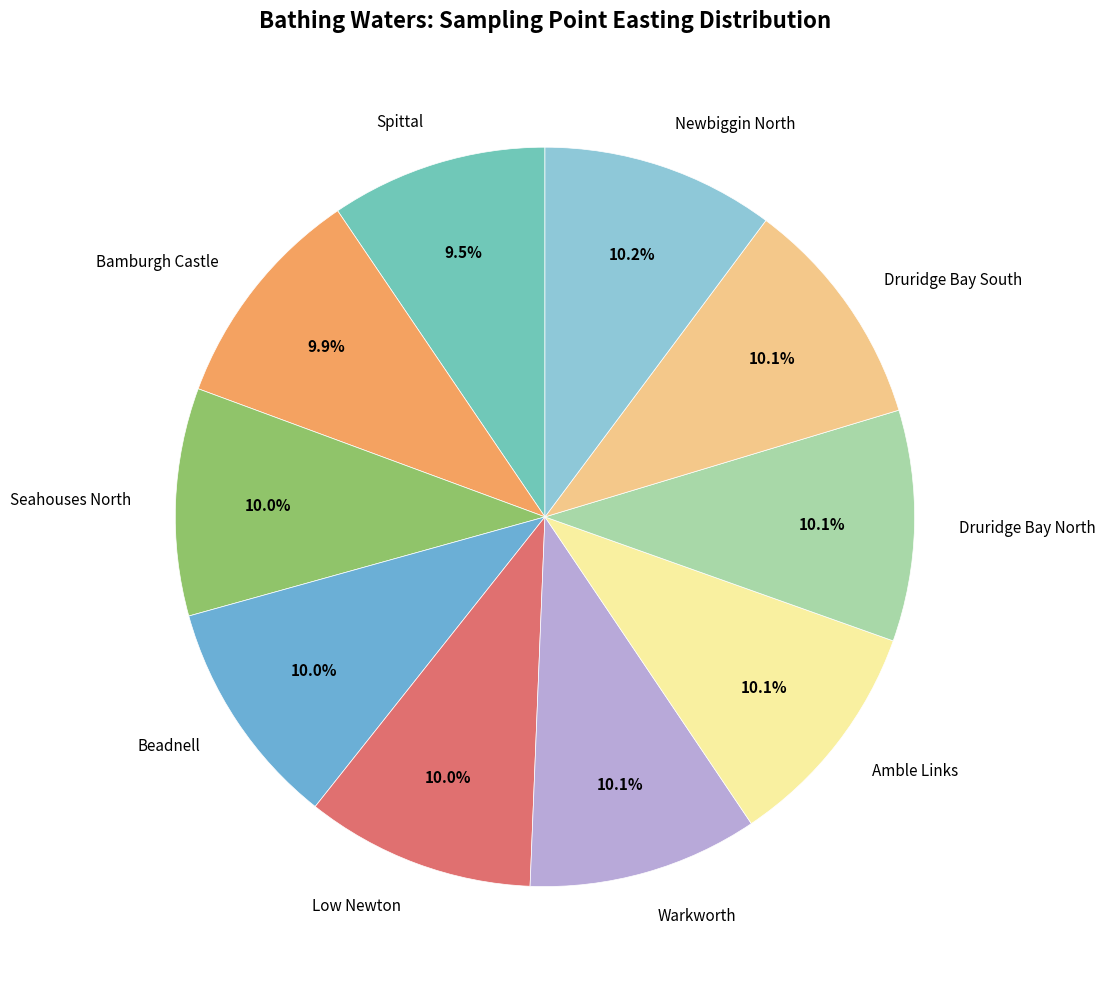

Approximately how many times larger is the value at Bamburgh Castle compared to Druridge Bay South?

1.0